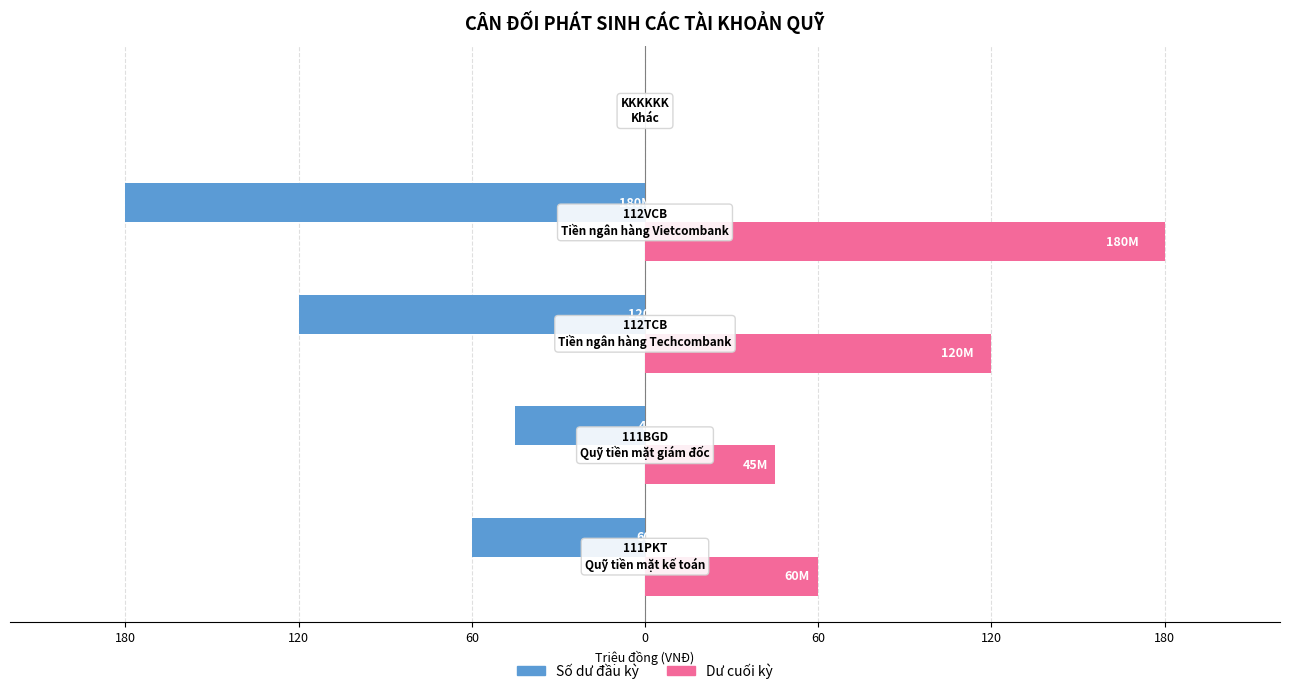

What are all the series names shown in the legend?

Số dư đầu kỳ, Dư cuối kỳ